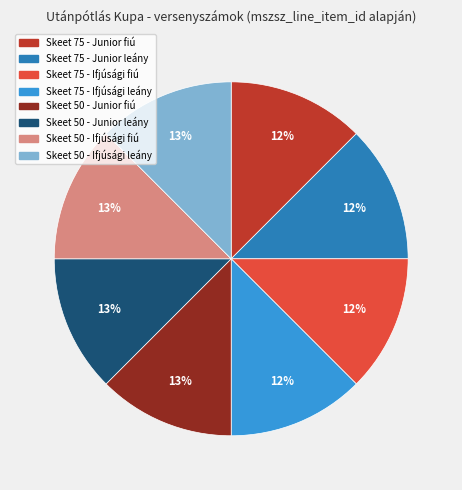

Is it true that Skeet 50 - Ifjúsági fiú is 13% of the pie?

True